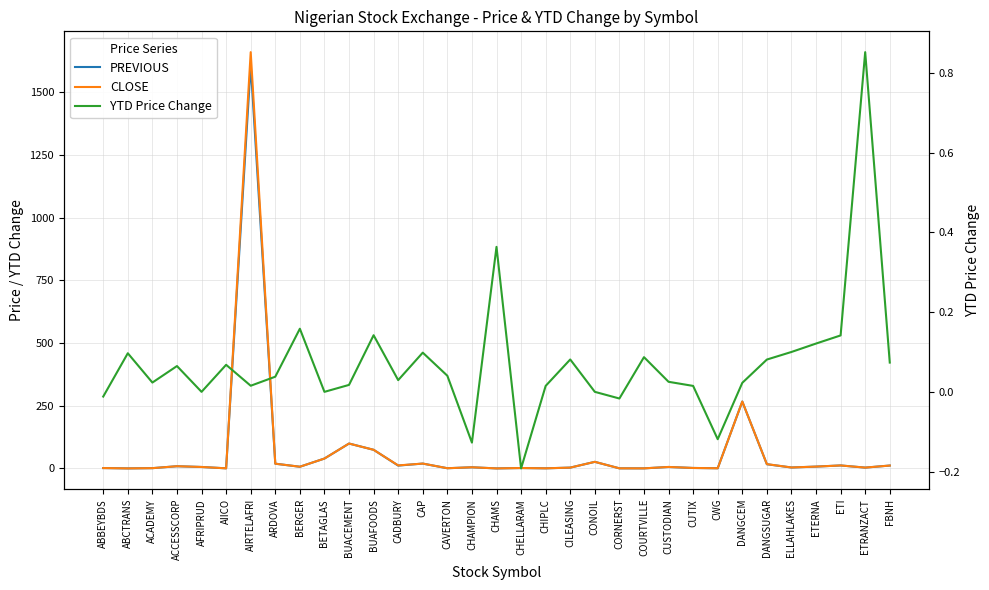

True or false: YTD Price Change has more than 1 points higher than both neighbors.

True